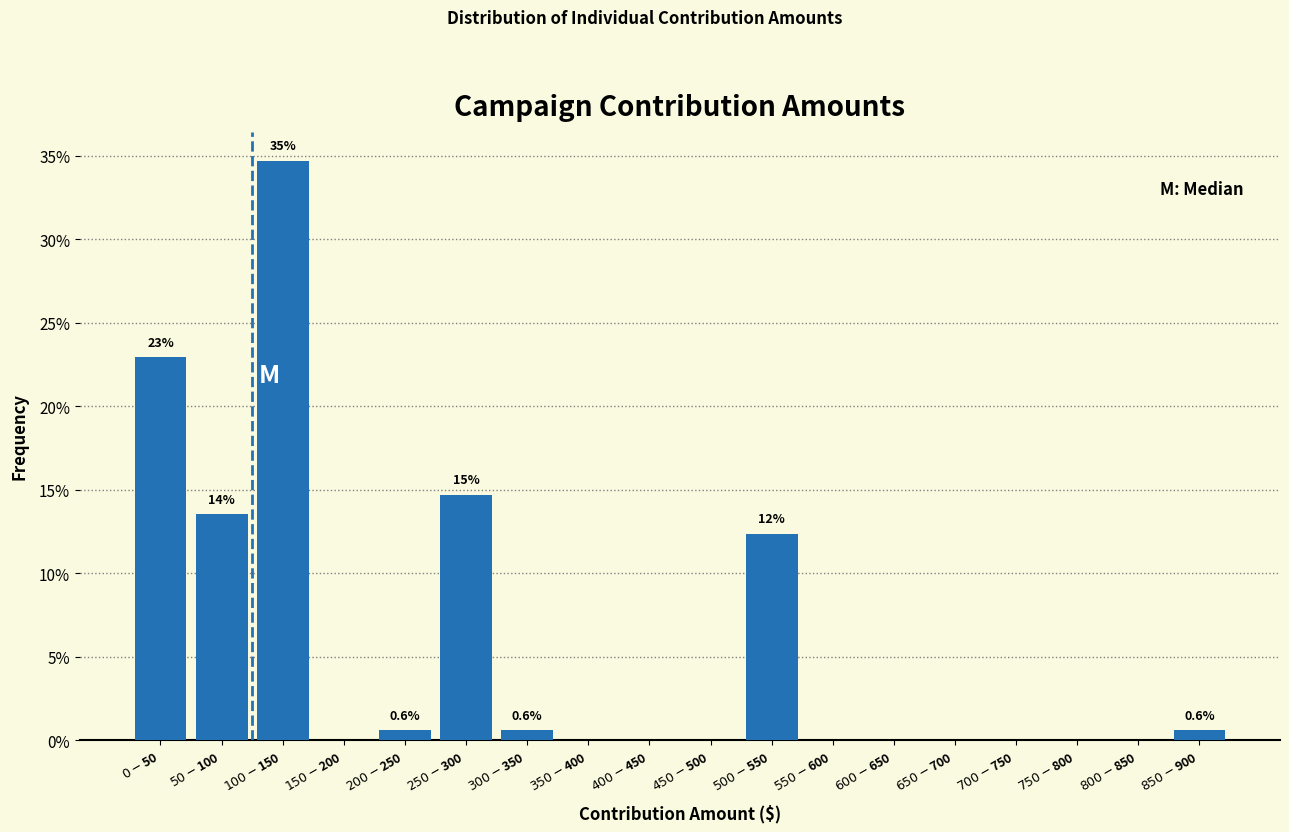

What is the maximum value shown in the chart?

34.7